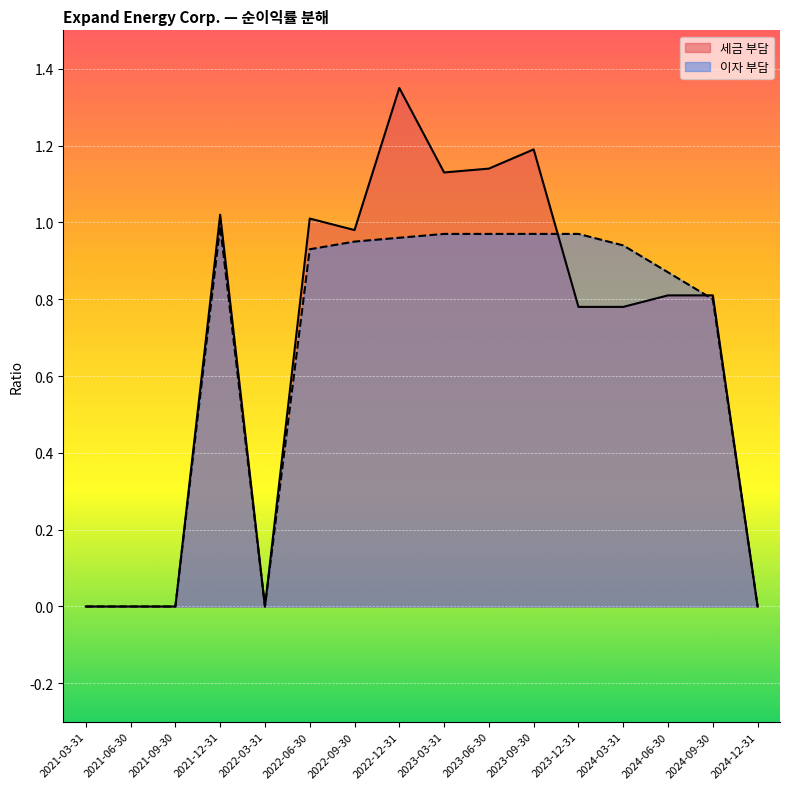

Is the value of 세금 부담 at 2022-06-30 greater than the value of 이자 부담 at 2024-06-30?

Yes